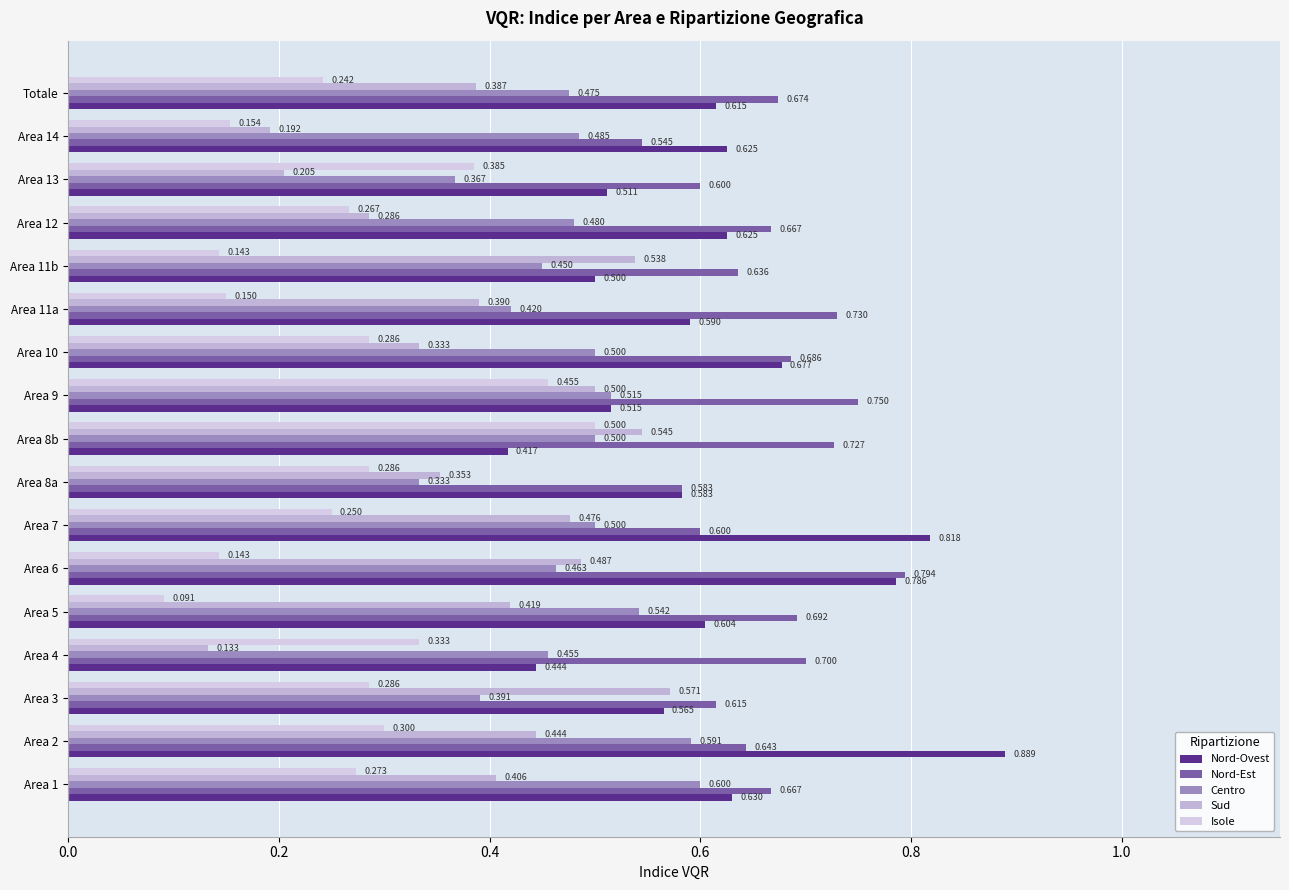

List the series in order of their peak value, lowest first.

Isole, Sud, Centro, Nord-Est, Nord-Ovest